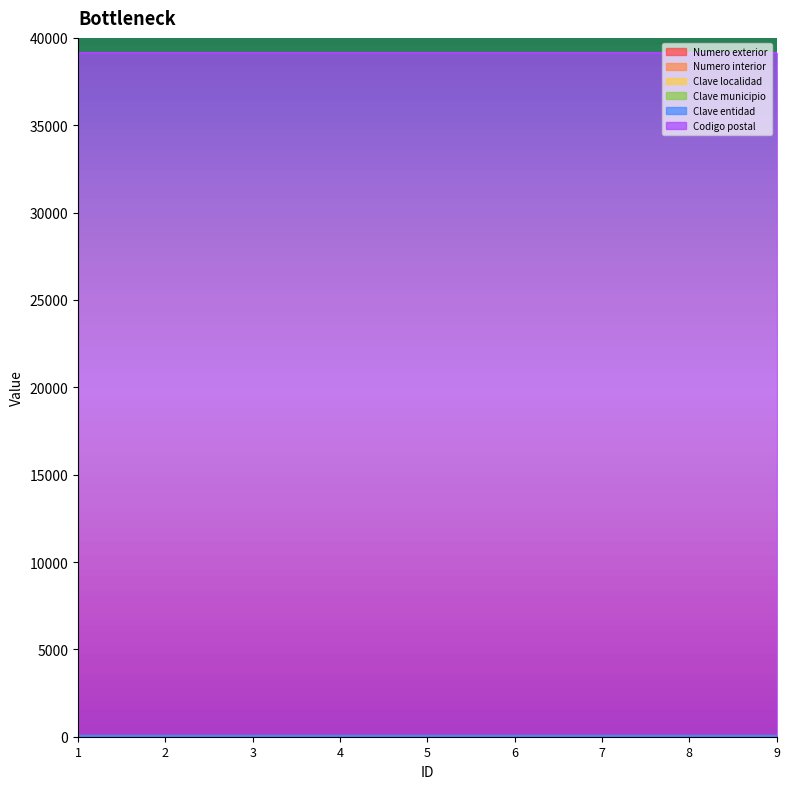

True or false: Numero exterior and Clave municipio intersect in this chart.

False